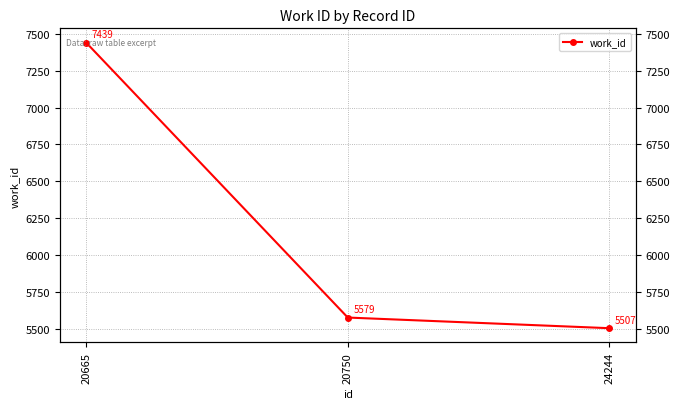

What is the average value?

6175